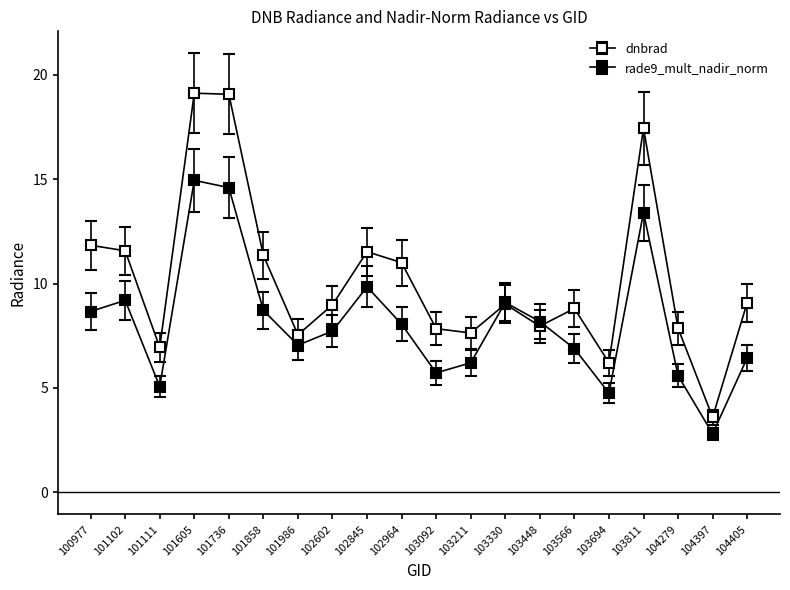

At 103448, list the series in order from largest to smallest.

rade9_mult_nadir_norm, dnbrad